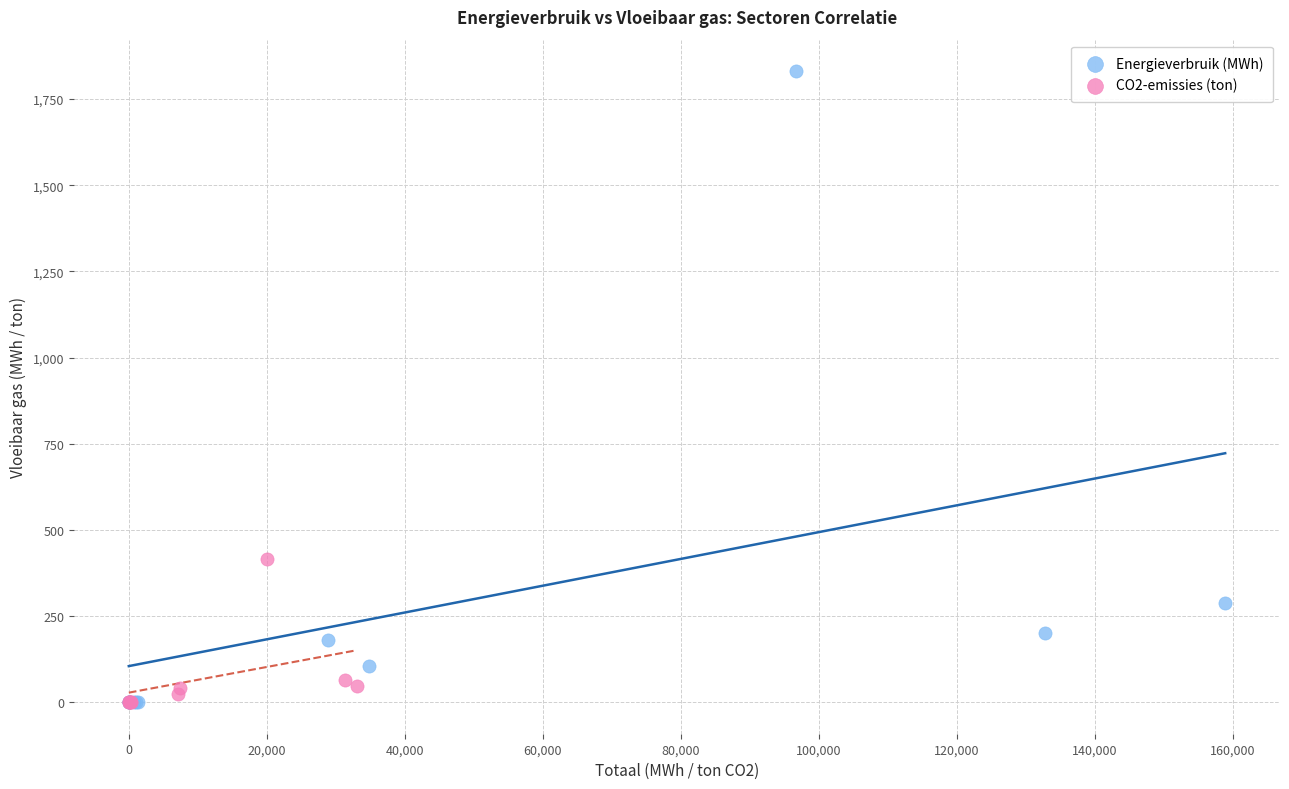

Which series reaches the maximum Y coordinate?

Energieverbruik (MWh)